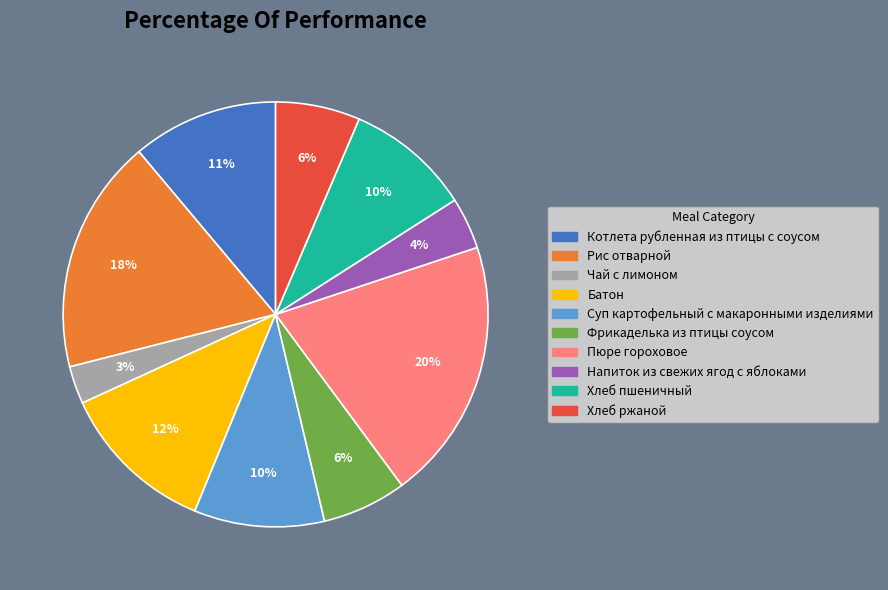

What is the largest slice in the pie chart?

Пюре гороховое